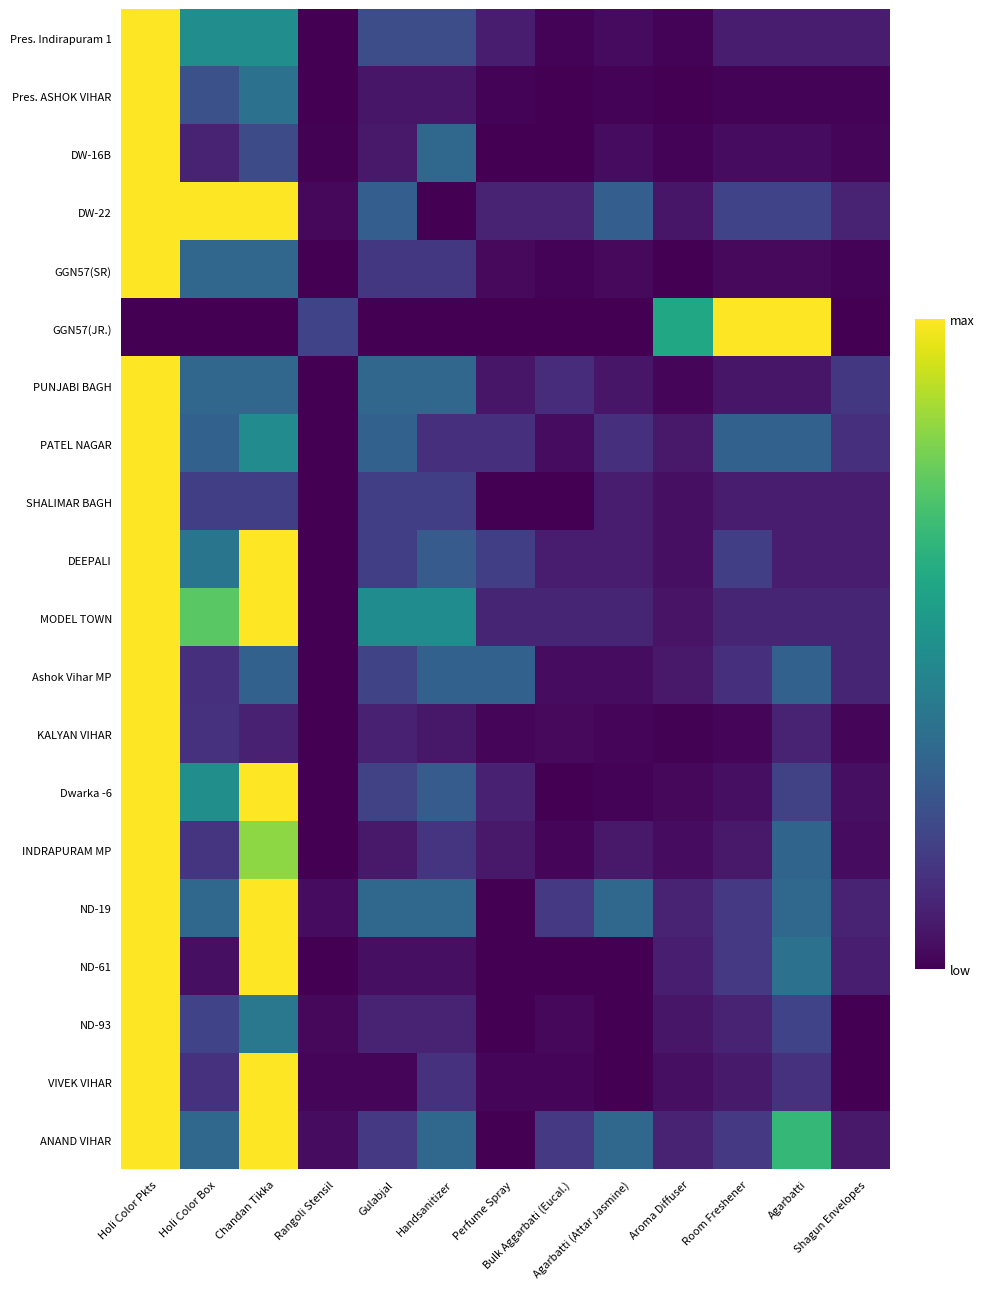

What is the maximum value shown in the chart?

1.0